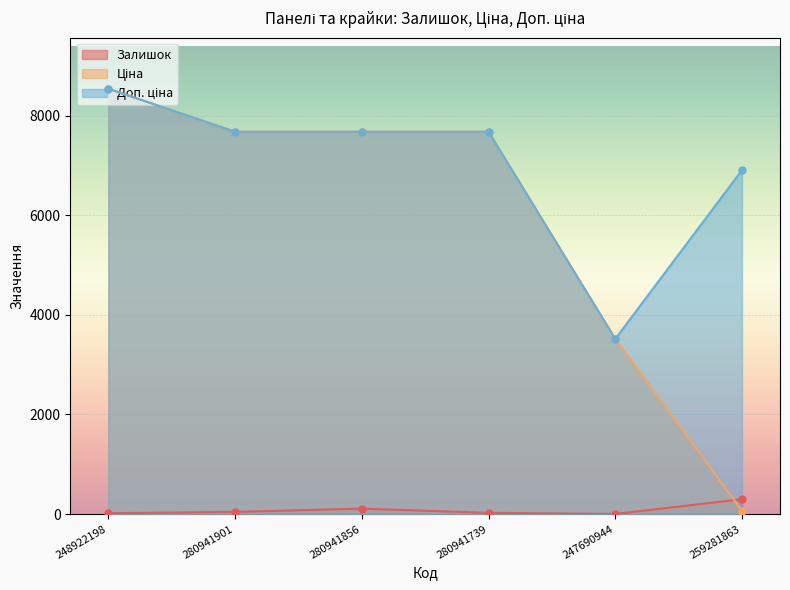

What are all the series names shown in the legend?

Залишок, Ціна, Доп. ціна